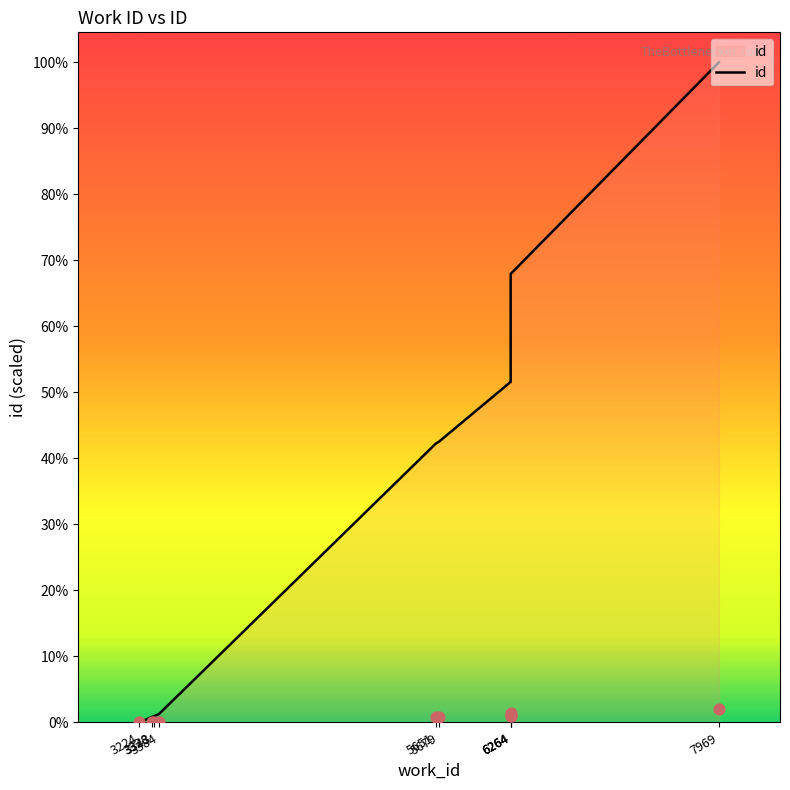

Between 3384 and 3328, which is larger?

3384